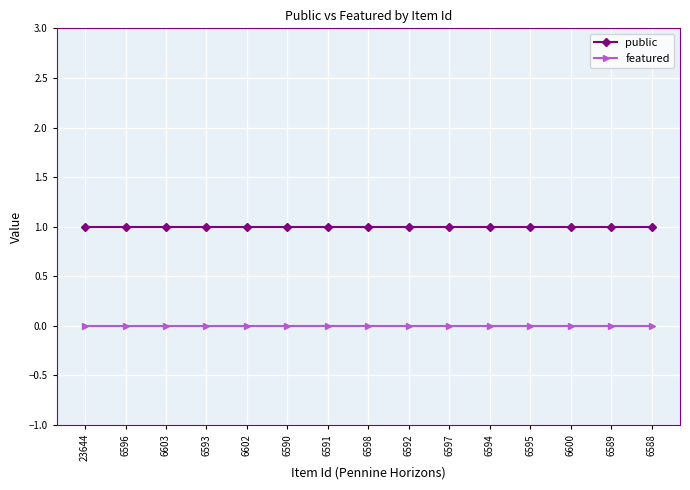

What is the total value across all series at 6594?

1